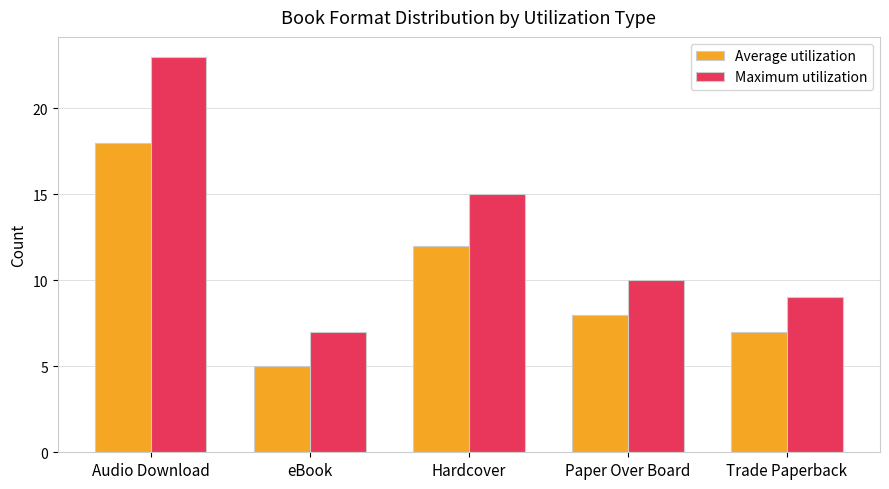

What is the difference between the highest and lowest values at eBook?

2